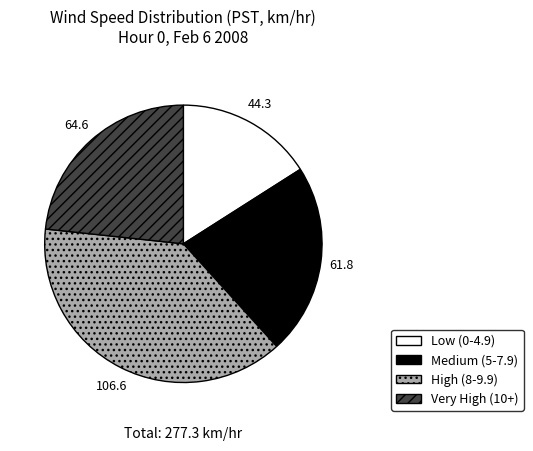

Is there any slice that represents more than half of the pie?

No